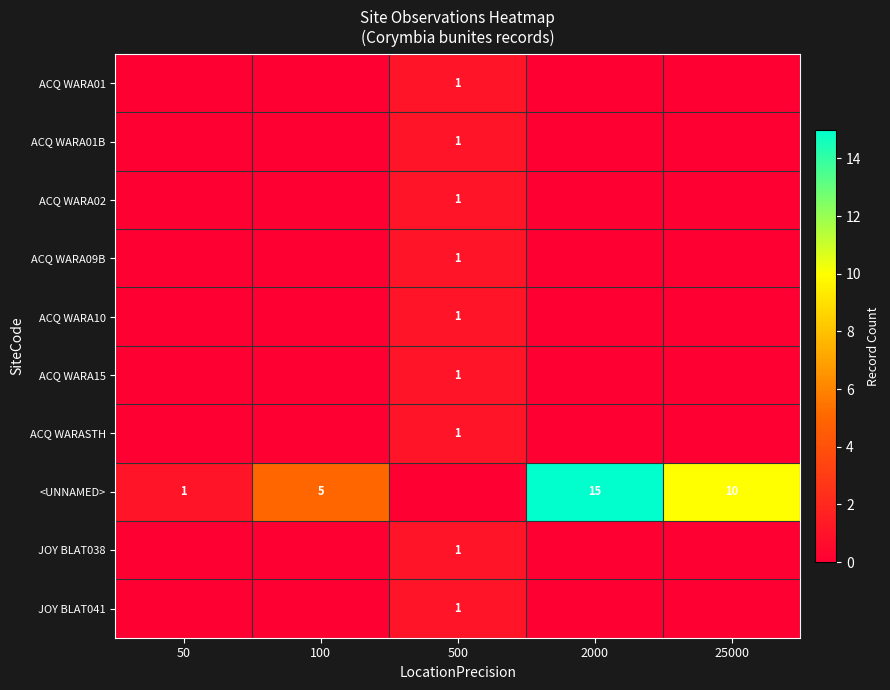

The ACQ WARA01B series shows 1 at 500. True or false?

True